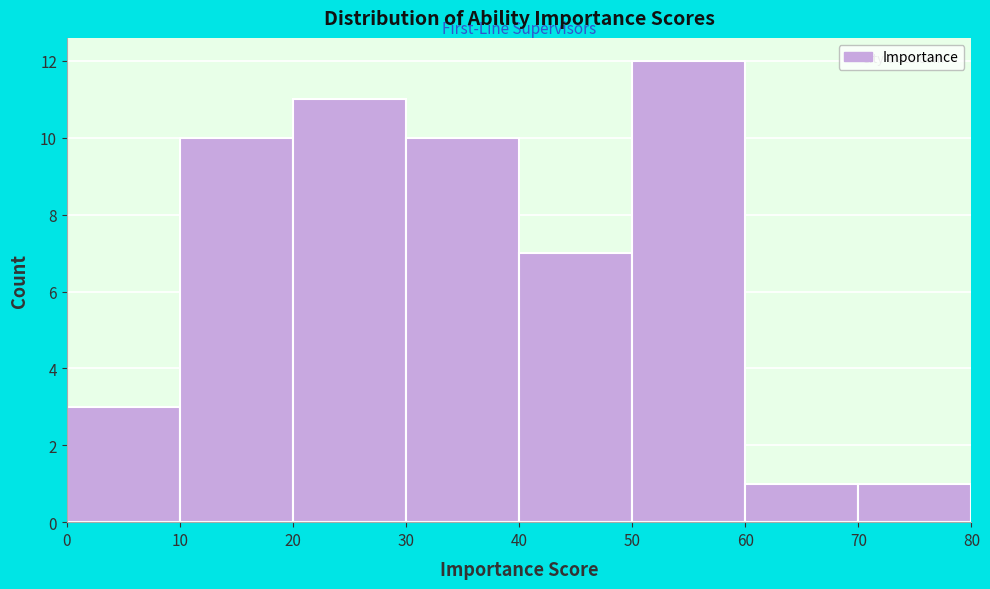

Reading left to right, list every bar in this chart as the range it spans on the x-axis followed by its height. The values are not printed on the chart, so give them approximately, as read against the axis.

0 to 10: 3
10 to 20: 10
20 to 30: 11
30 to 40: 10
40 to 50: 7
50 to 60: 12
60 to 70: 1
70 to 80: 1